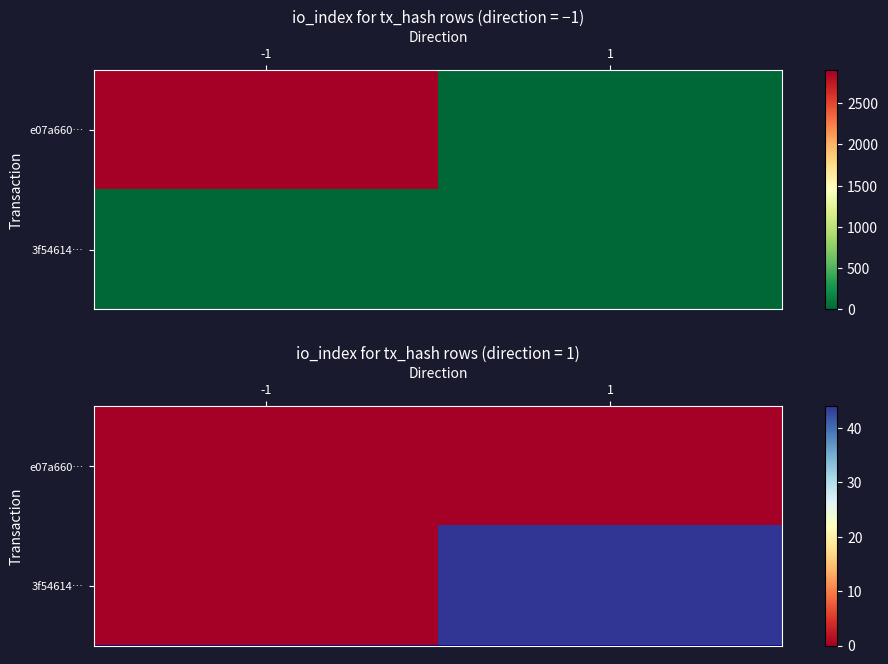

The 3f54614… series shows 44 at 1. True or false?

True